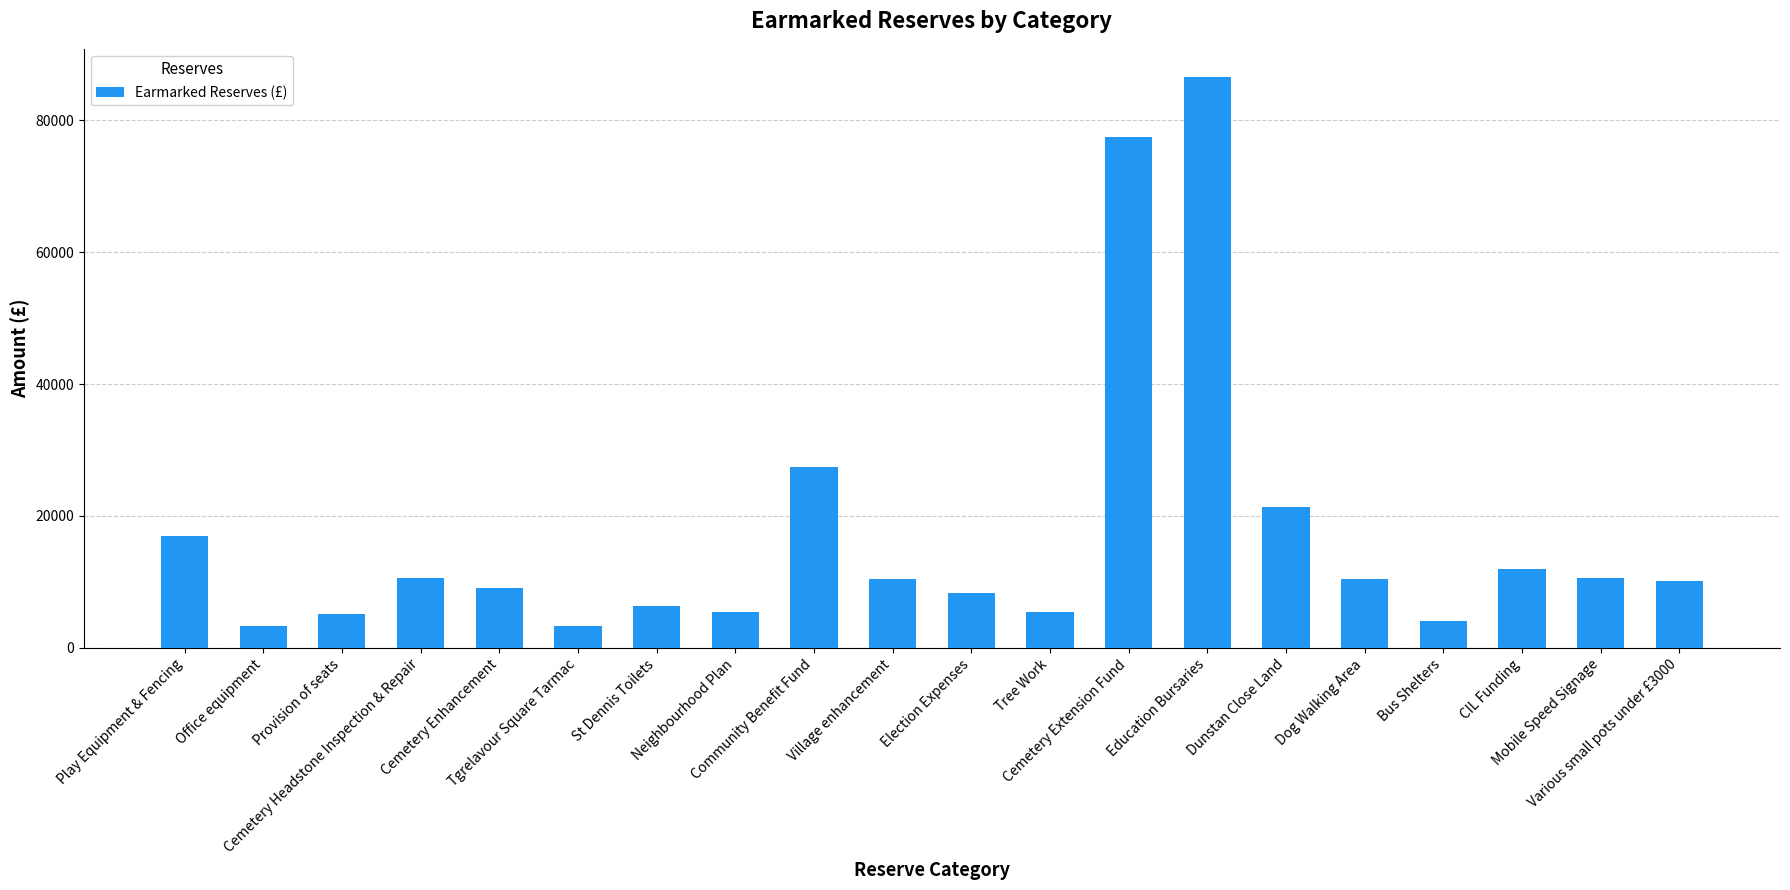

Between Dunstan Close Land and St Dennis Toilets, which is larger?

Dunstan Close Land